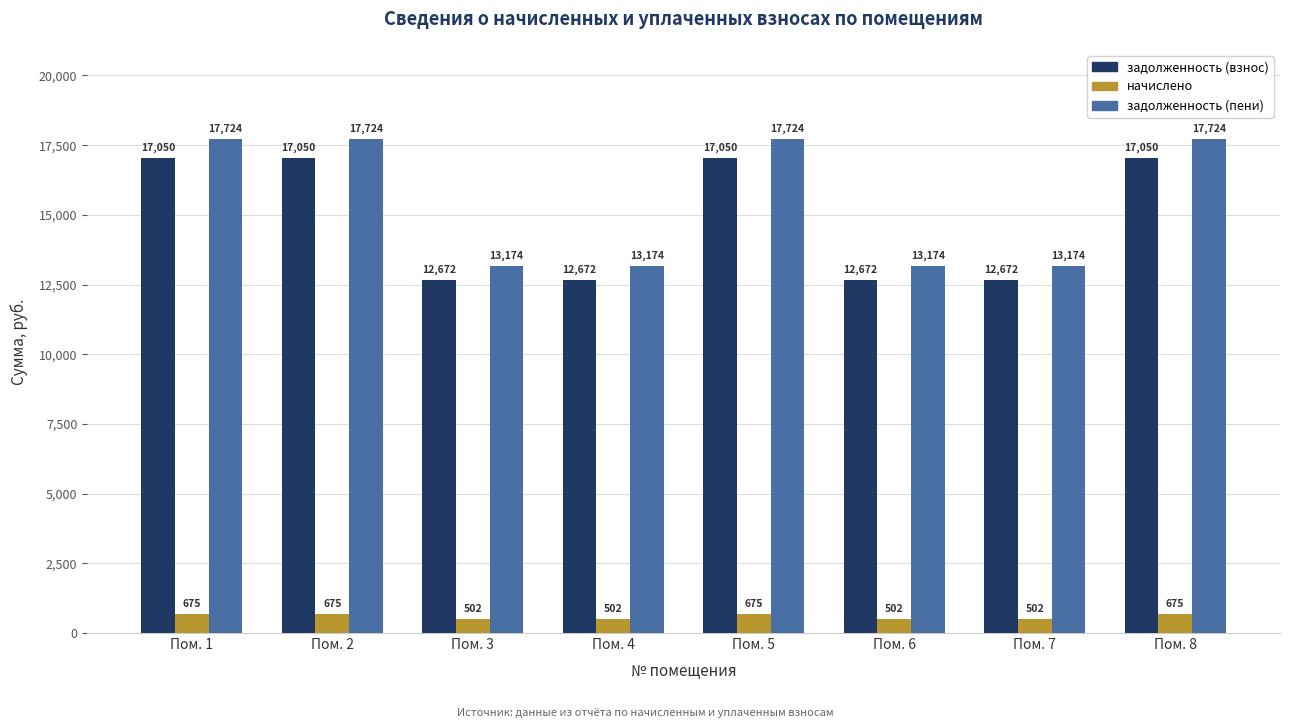

True or false: задолженность (взнос) has a value of 19544.4 at Пом. 7.

False